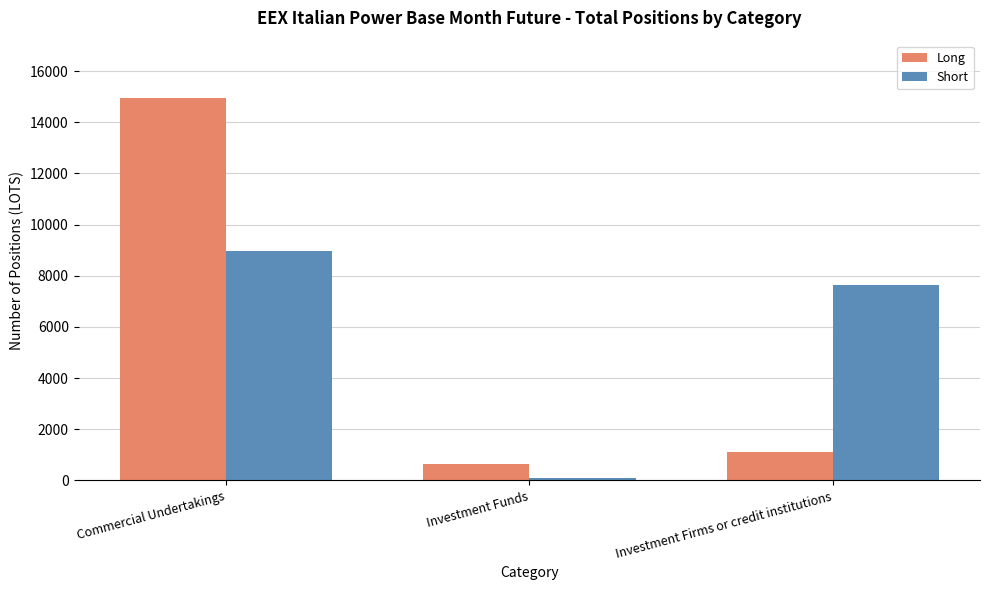

Which label corresponds to the largest value in the chart?

Commercial Undertakings